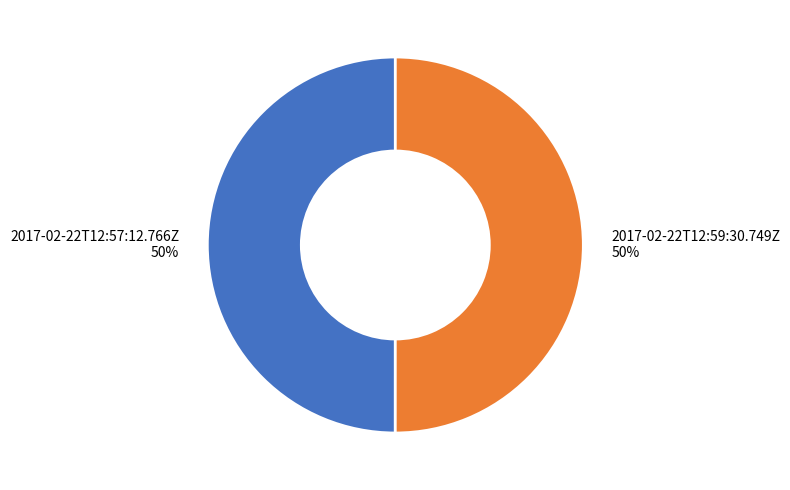

To the nearest percent, what is the average slice percentage?

50%